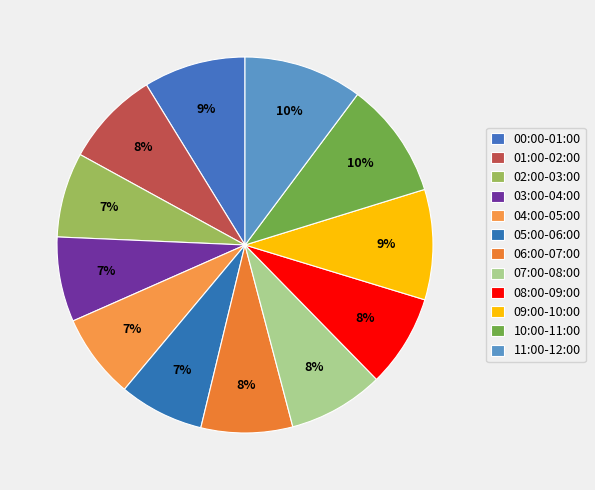

True or false: 10:00-11:00 accounts for 10% of the total.

True